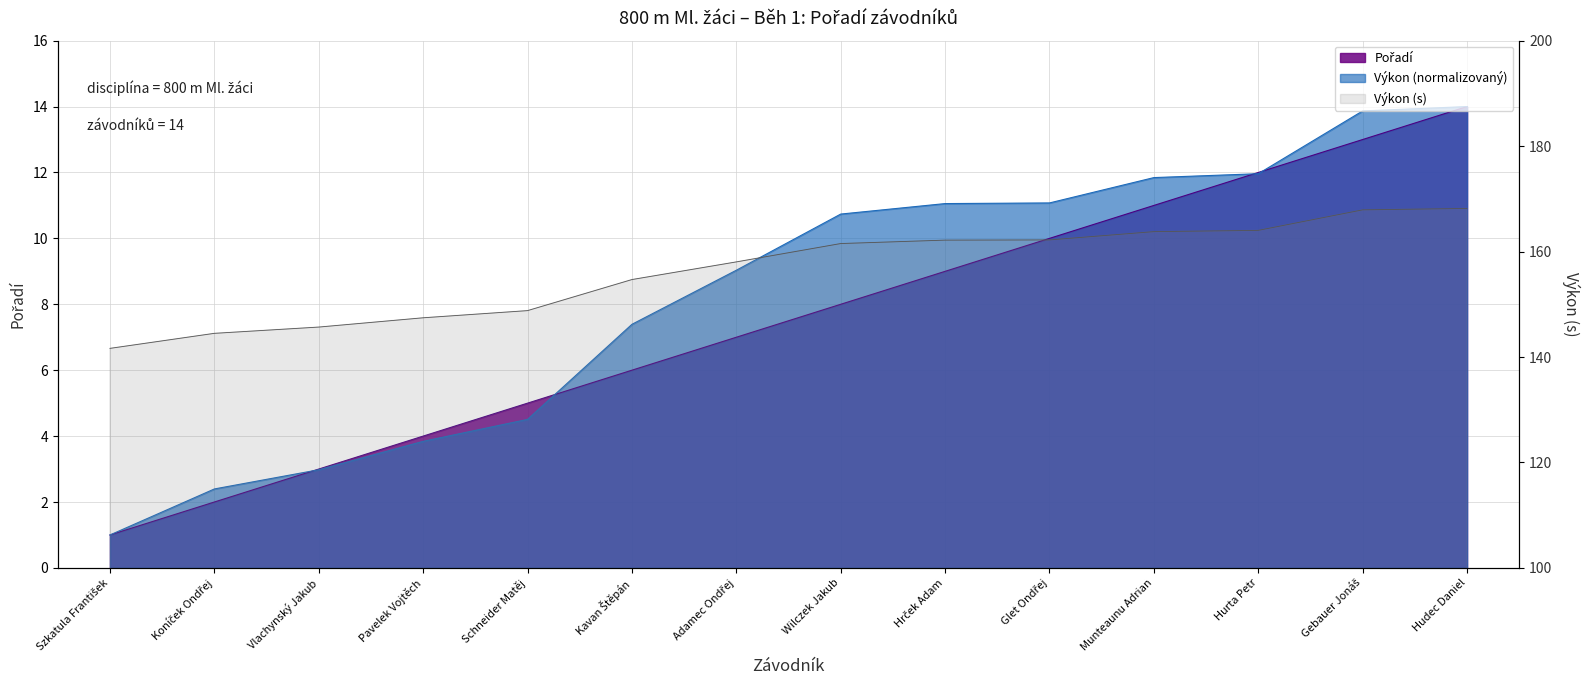

What is the change in value from Schneider Matěj to Kavan Štěpán?

+1